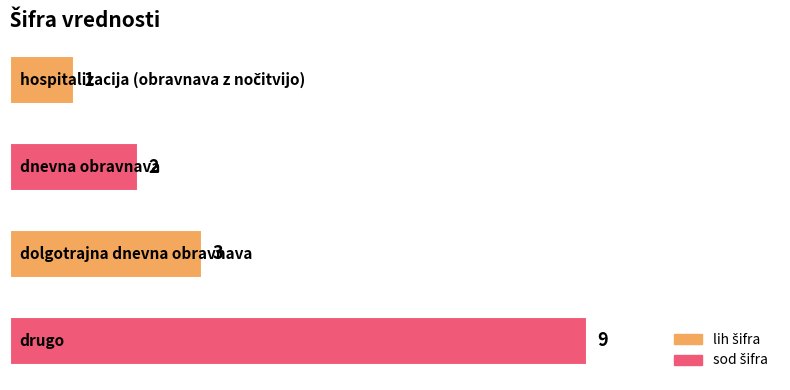

What is the smallest value displayed?

1